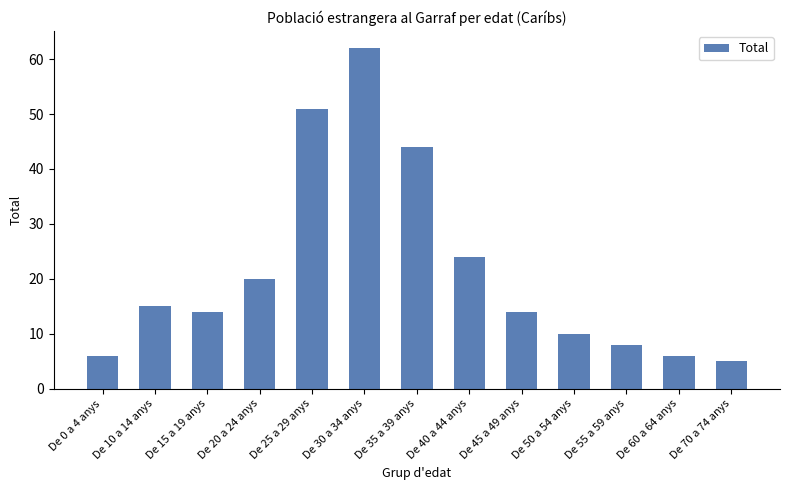

Which category has the lowest value across all series?

De 70 a 74 anys